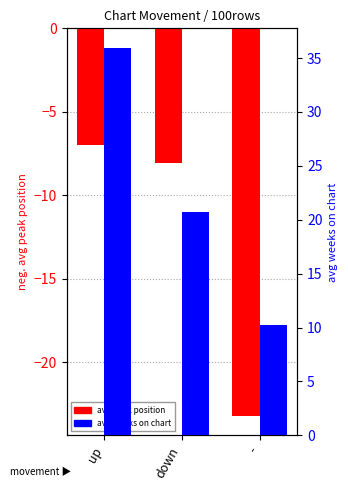

Reading right to left, what are all the values shown in this chart?

avg peak position: -23.2	-8.1	-7.0
avg weeks on chart: 10.2	20.8	36.0